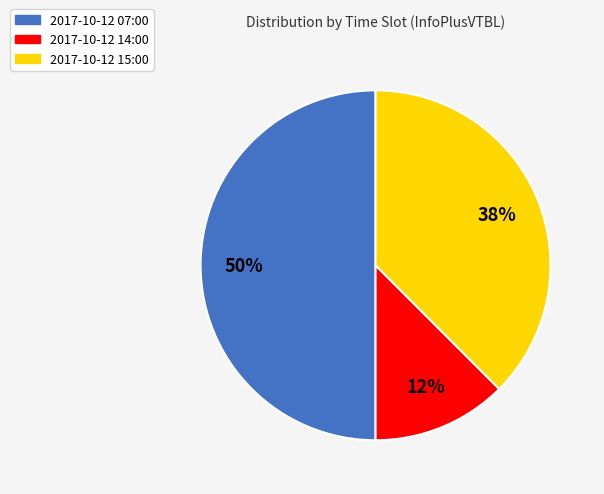

Is 2017-10-12 14:00 the majority of the pie?

No